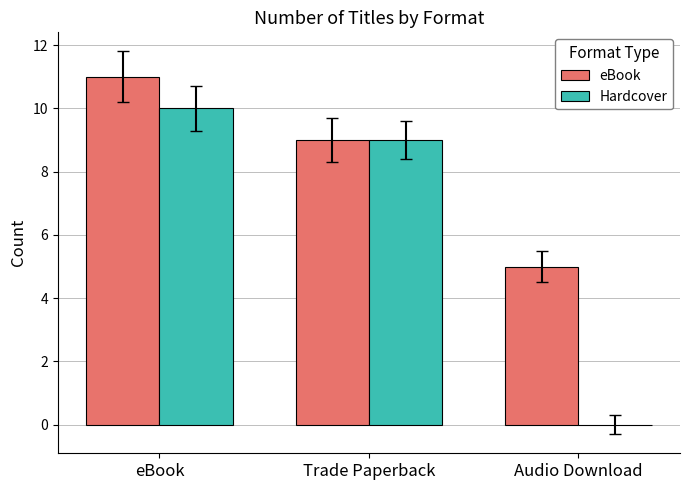

True or false: eBook has a value of 3 at Trade Paperback.

False